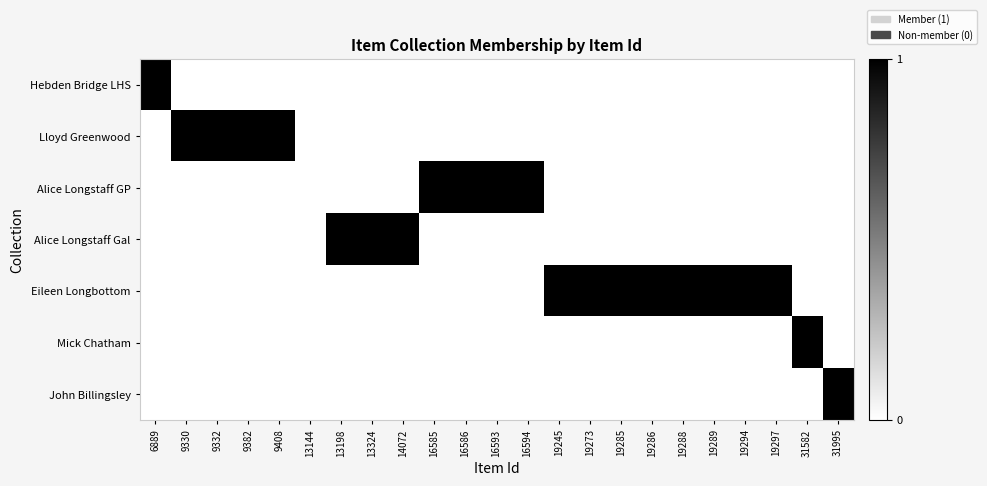

Reading right to left, transcribe all the data shown in this chart.

Hebden Bridge LHS: 31995=0	31582=0	19297=0	19294=0	19289=0	19288=0	19286=0	19285=0	19273=0	19245=0	16594=0	16593=0	16586=0	16585=0	14072=0	13324=0	13198=0	13144=0	9408=0	9382=0	9332=0	9330=0	6889=1
Lloyd Greenwood: 31995=0	31582=0	19297=0	19294=0	19289=0	19288=0	19286=0	19285=0	19273=0	19245=0	16594=0	16593=0	16586=0	16585=0	14072=0	13324=0	13198=0	13144=0	9408=1	9382=1	9332=1	9330=1	6889=0
Alice Longstaff GP: 31995=0	31582=0	19297=0	19294=0	19289=0	19288=0	19286=0	19285=0	19273=0	19245=0	16594=1	16593=1	16586=1	16585=1	14072=0	13324=0	13198=0	13144=0	9408=0	9382=0	9332=0	9330=0	6889=0
Alice Longstaff Gal: 31995=0	31582=0	19297=0	19294=0	19289=0	19288=0	19286=0	19285=0	19273=0	19245=0	16594=0	16593=0	16586=0	16585=0	14072=1	13324=1	13198=1	13144=0	9408=0	9382=0	9332=0	9330=0	6889=0
Eileen Longbottom: 31995=0	31582=0	19297=1	19294=1	19289=1	19288=1	19286=1	19285=1	19273=1	19245=1	16594=0	16593=0	16586=0	16585=0	14072=0	13324=0	13198=0	13144=0	9408=0	9382=0	9332=0	9330=0	6889=0
Mick Chatham: 31995=0	31582=1	19297=0	19294=0	19289=0	19288=0	19286=0	19285=0	19273=0	19245=0	16594=0	16593=0	16586=0	16585=0	14072=0	13324=0	13198=0	13144=0	9408=0	9382=0	9332=0	9330=0	6889=0
John Billingsley: 31995=1	31582=0	19297=0	19294=0	19289=0	19288=0	19286=0	19285=0	19273=0	19245=0	16594=0	16593=0	16586=0	16585=0	14072=0	13324=0	13198=0	13144=0	9408=0	9382=0	9332=0	9330=0	6889=0